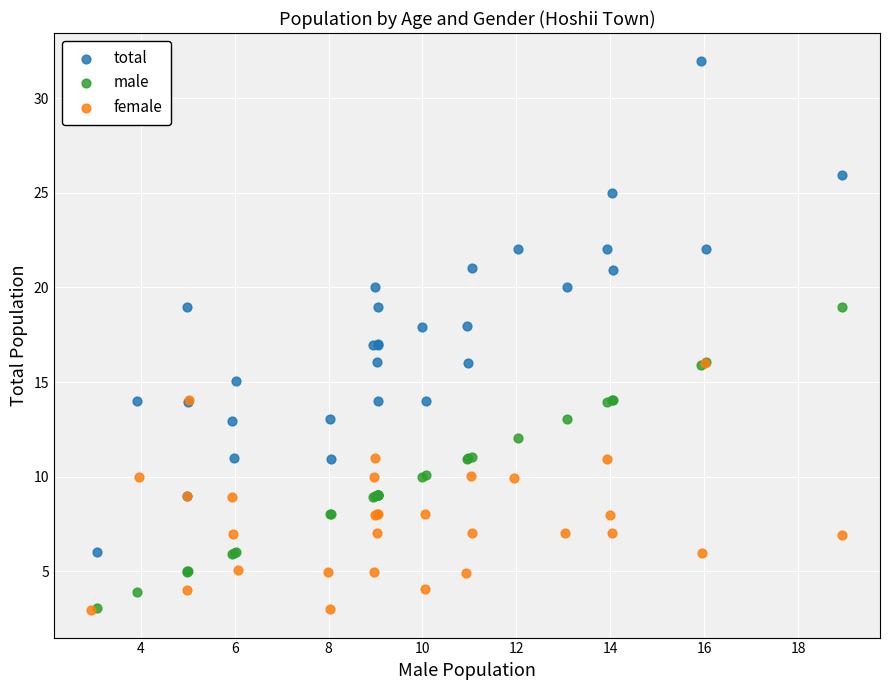

Which series has the largest Y range (max minus min)?

total